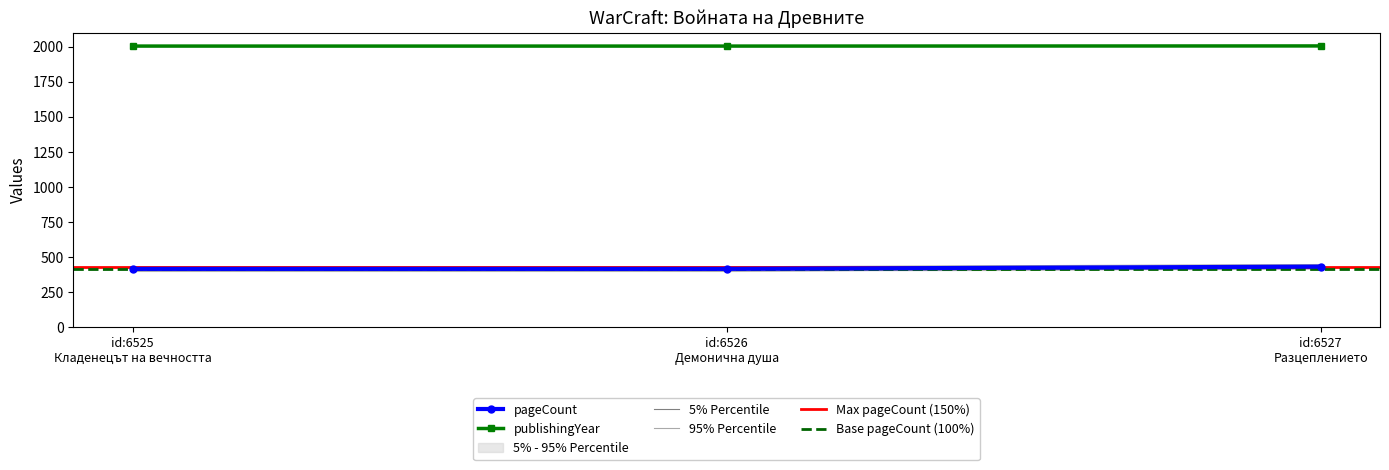

What is the maximum value for pageCount?

432